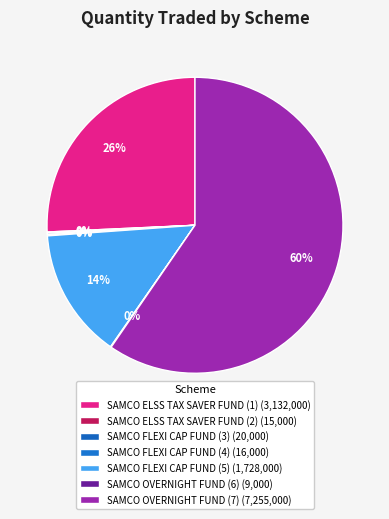

How many slices are in this pie chart?

7